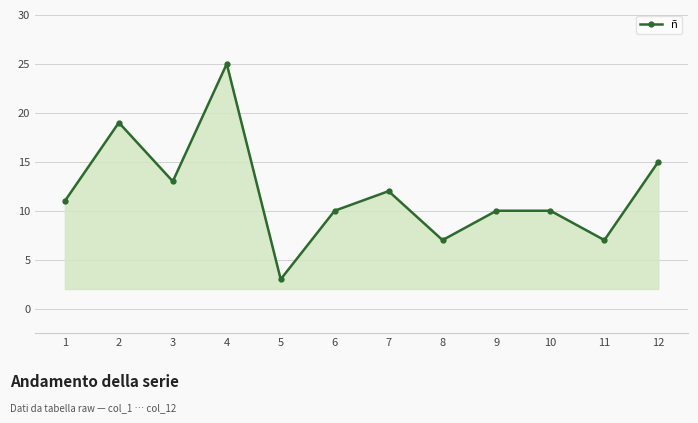

Count the number of categories in the chart.

12